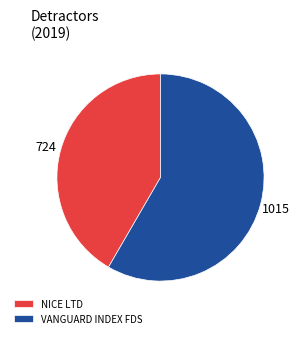

Is it true that VANGUARD INDEX FDS is 44% of the pie?

False